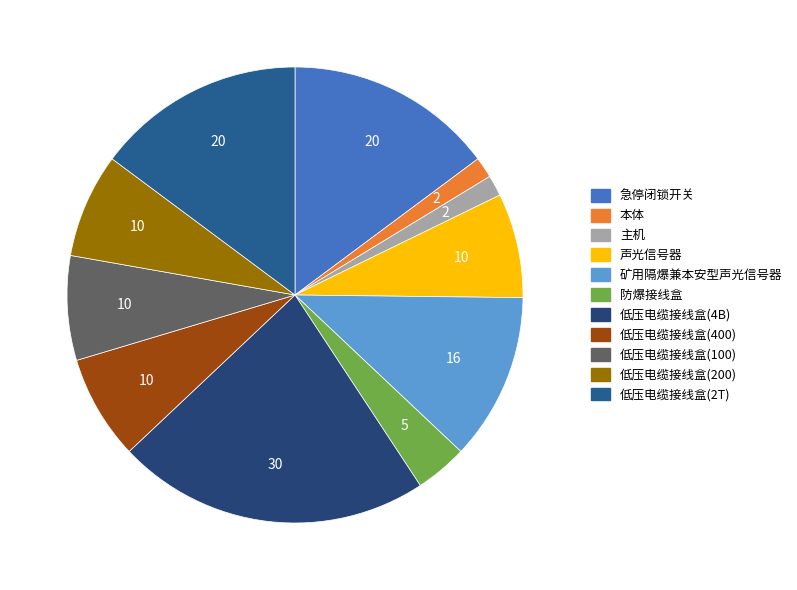

Does 声光信号器 account for over 50% of the chart?

No